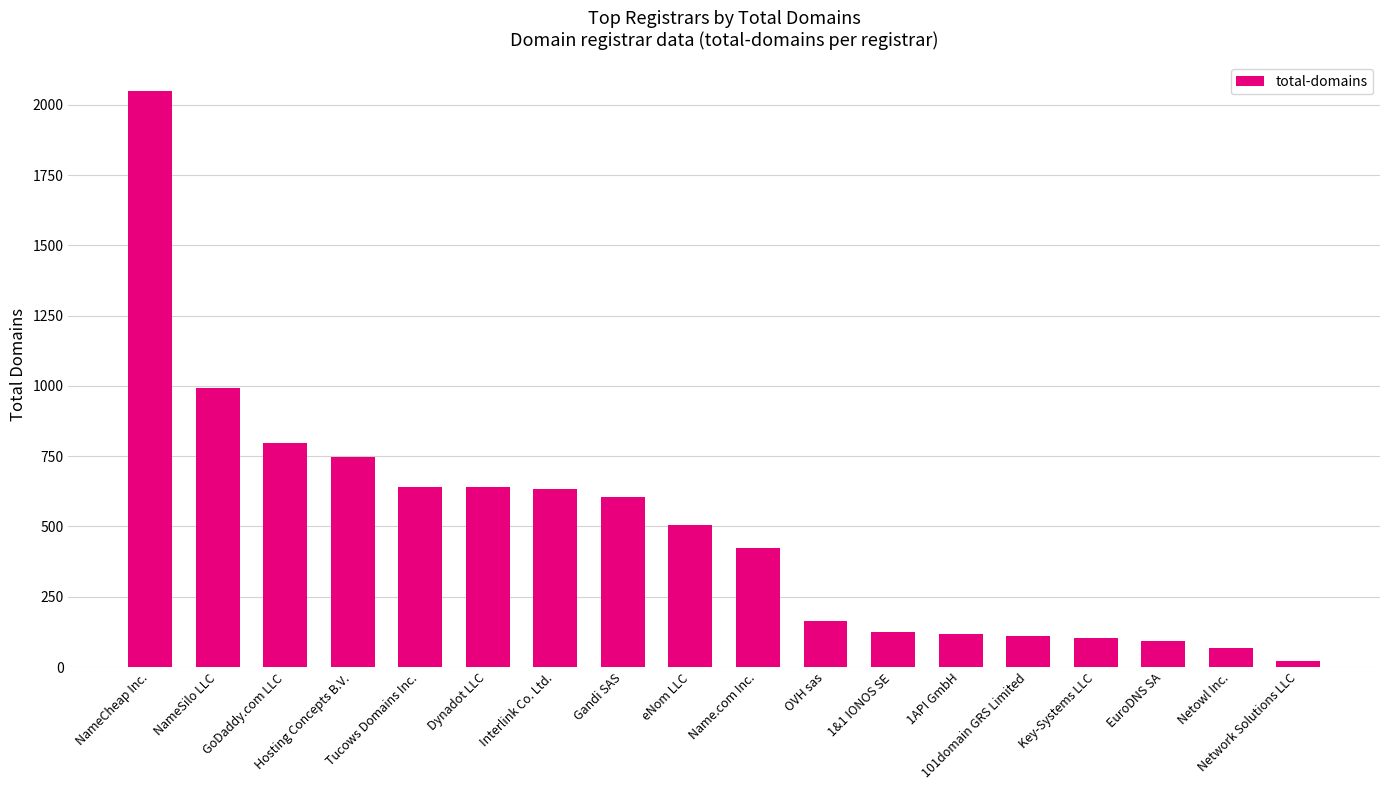

At which category does the chart reach its minimum across all series?

Network Solutions LLC